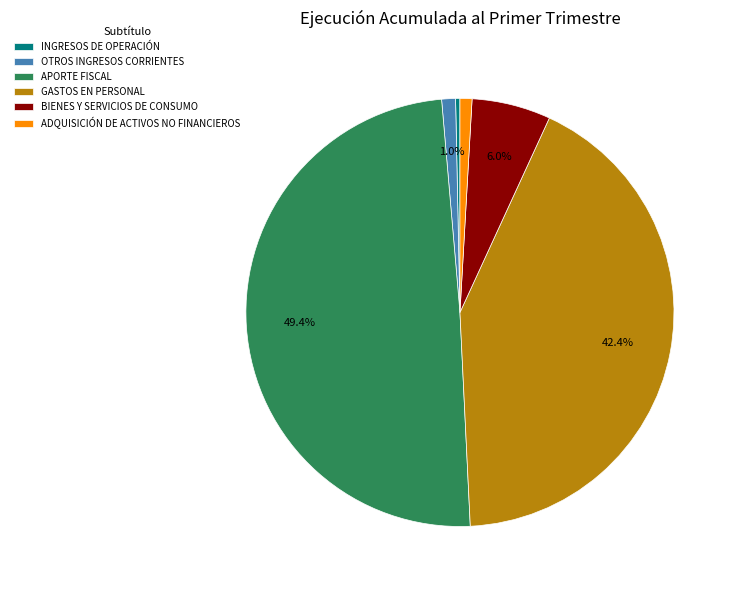

To the nearest percent, what is the difference between the GASTOS EN PERSONAL and OTROS INGRESOS CORRIENTES slice percentages?

41%